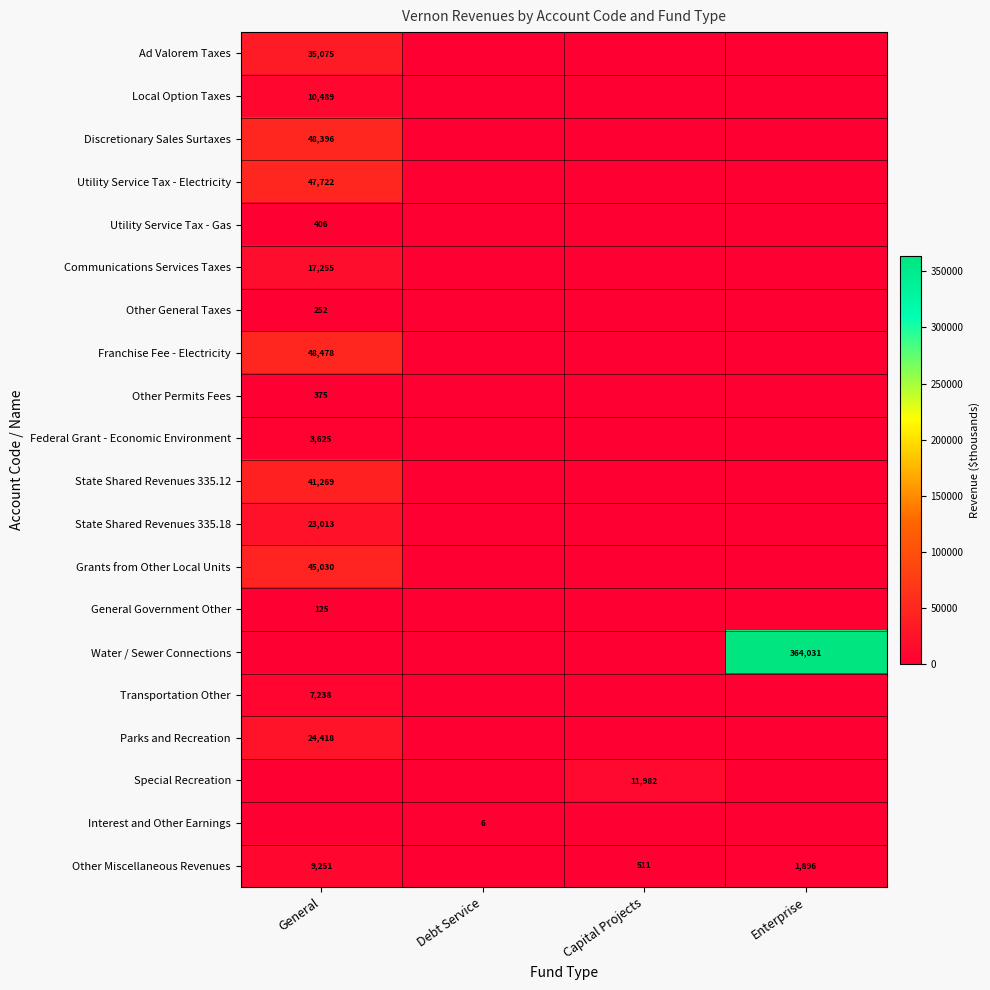

Is it true that State Shared Revenues 335.18 equals 23013 at General?

True